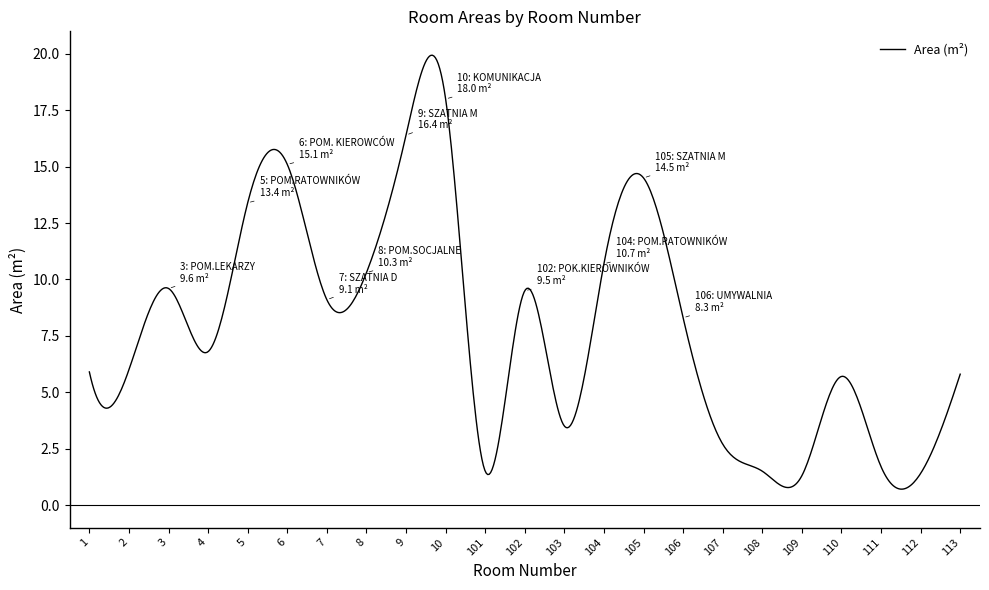

Does the chart have visible grid lines?

No